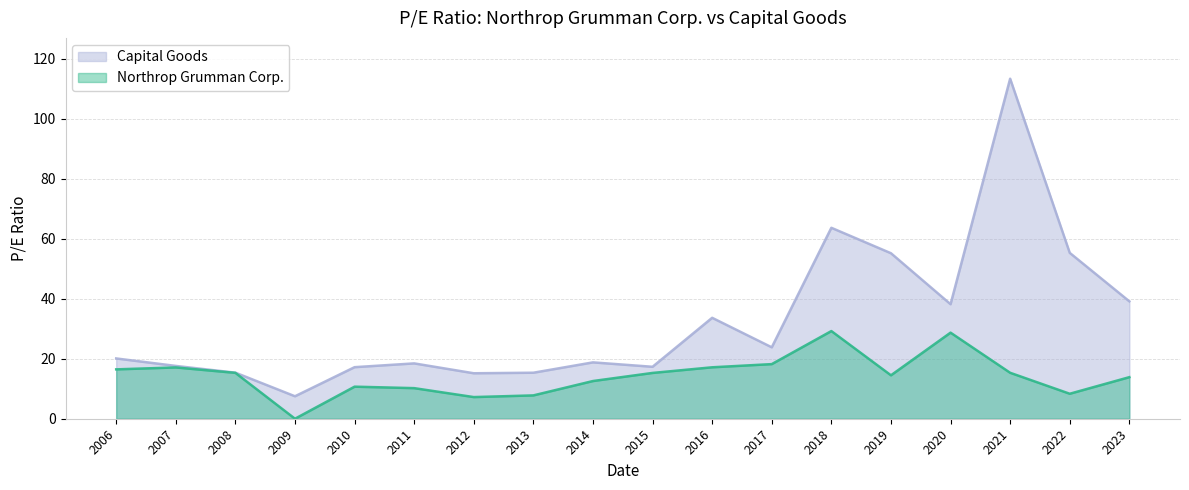

What value does the Capital Goods series have at 2015?

17.3